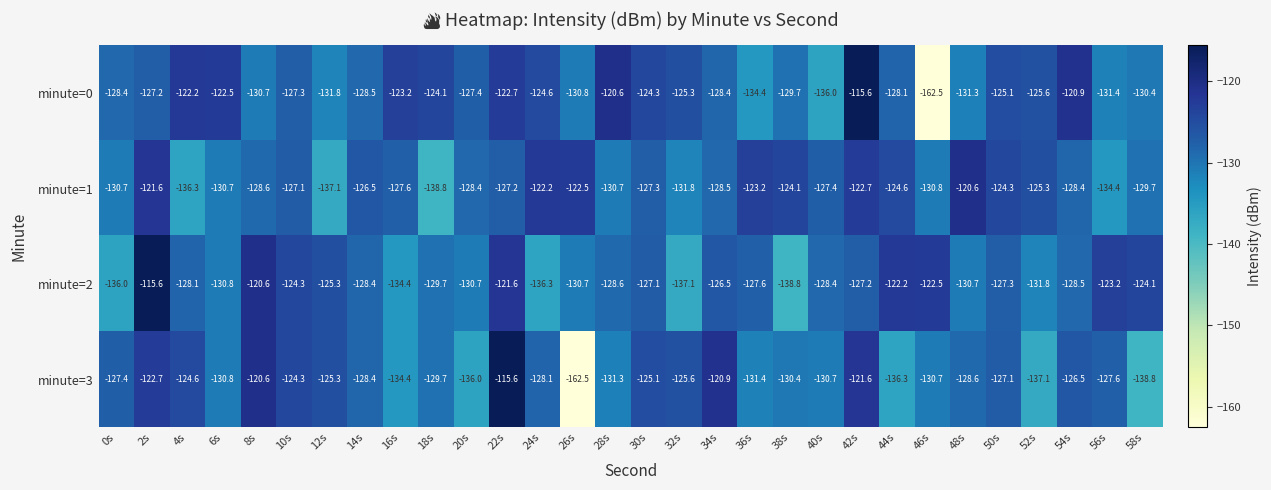

At which label does minute=3 reach its minimum?

26s